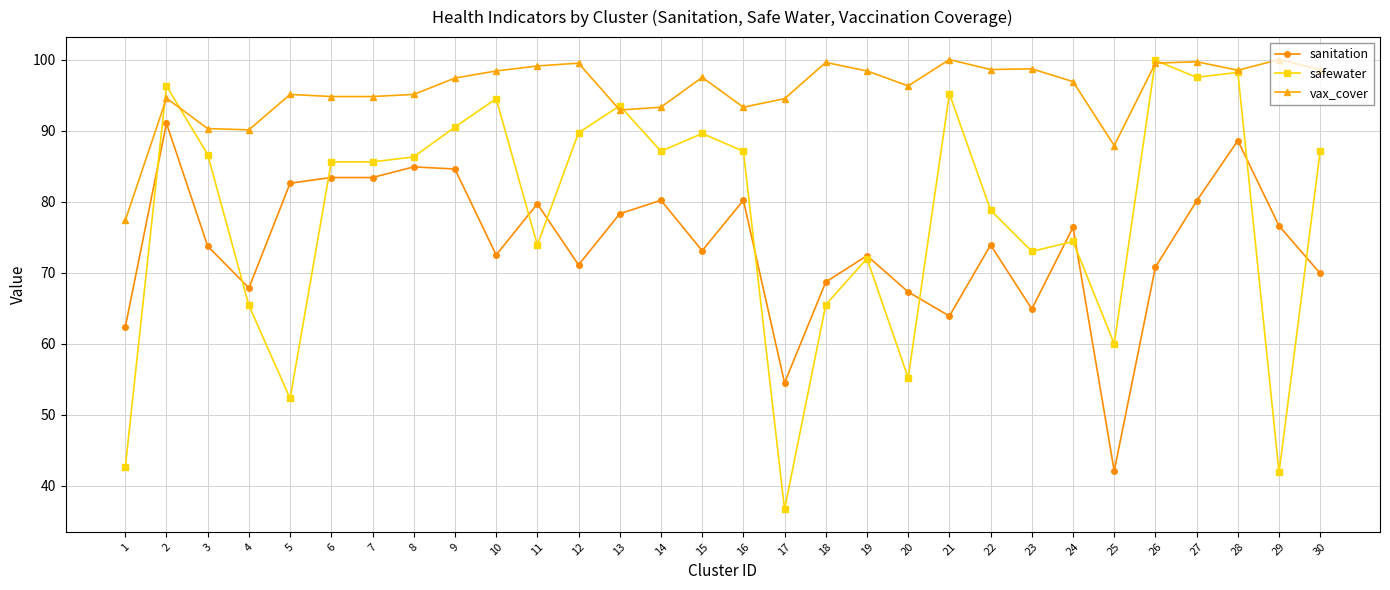

What is the difference between the highest and lowest values at 12?

28.4